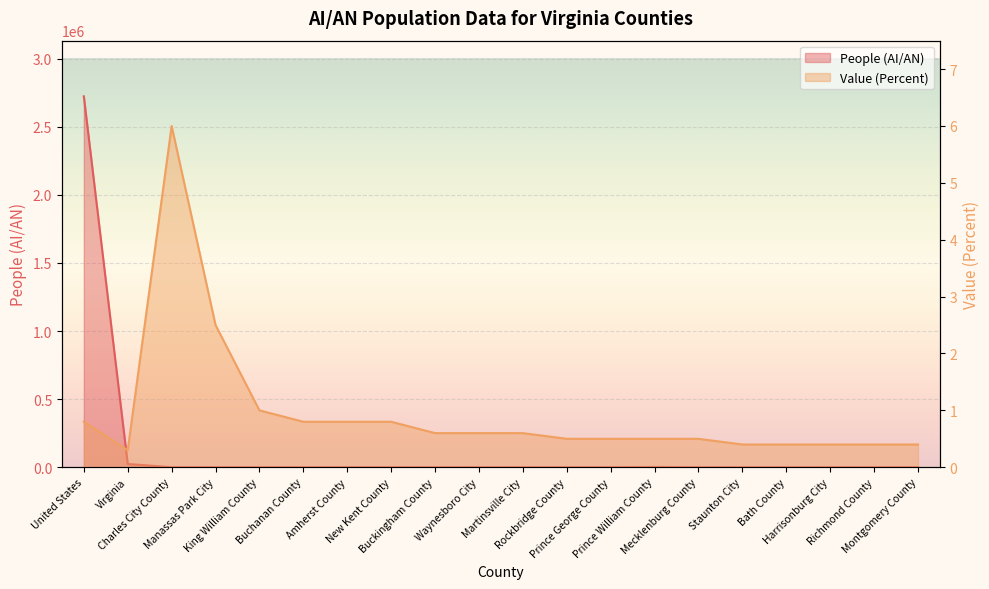

What is the sum of all Value (Percent) values?

18.8